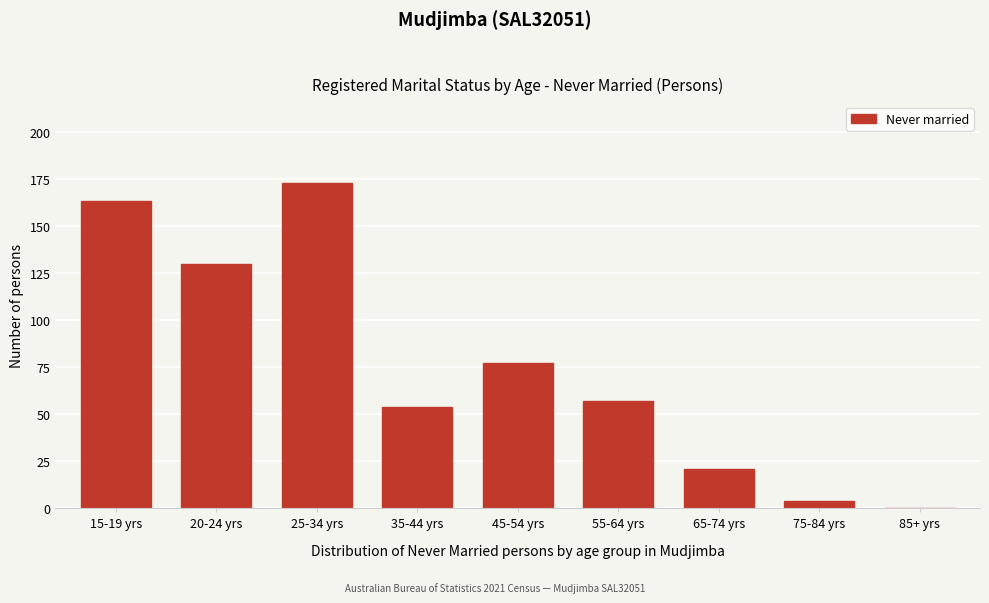

Reading right to left, extract all data points from this chart.

85+ yrs=0	75-84 yrs=4	65-74 yrs=21	55-64 yrs=57	45-54 yrs=77	35-44 yrs=54	25-34 yrs=173	20-24 yrs=130	15-19 yrs=163